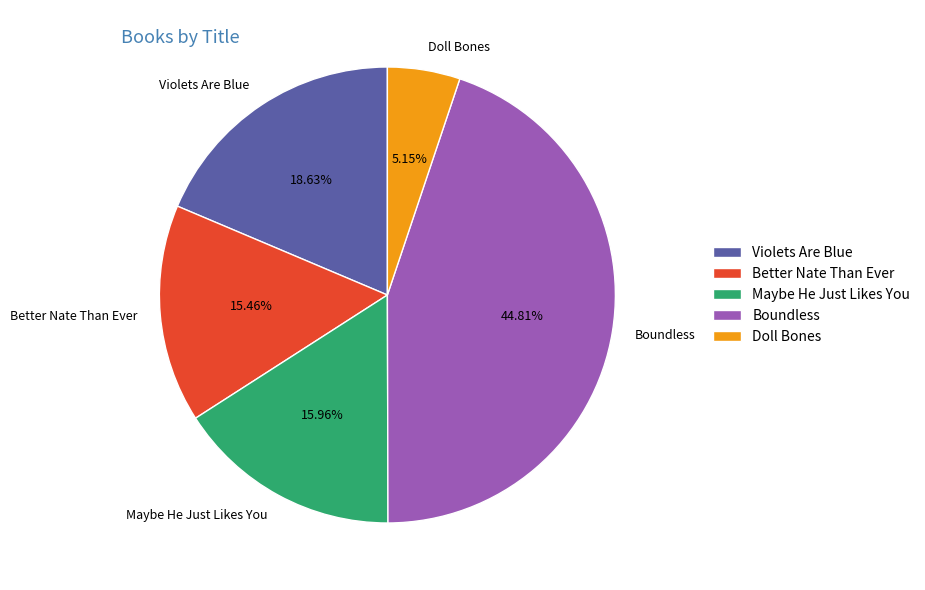

Does Violets Are Blue account for over 50% of the chart?

No